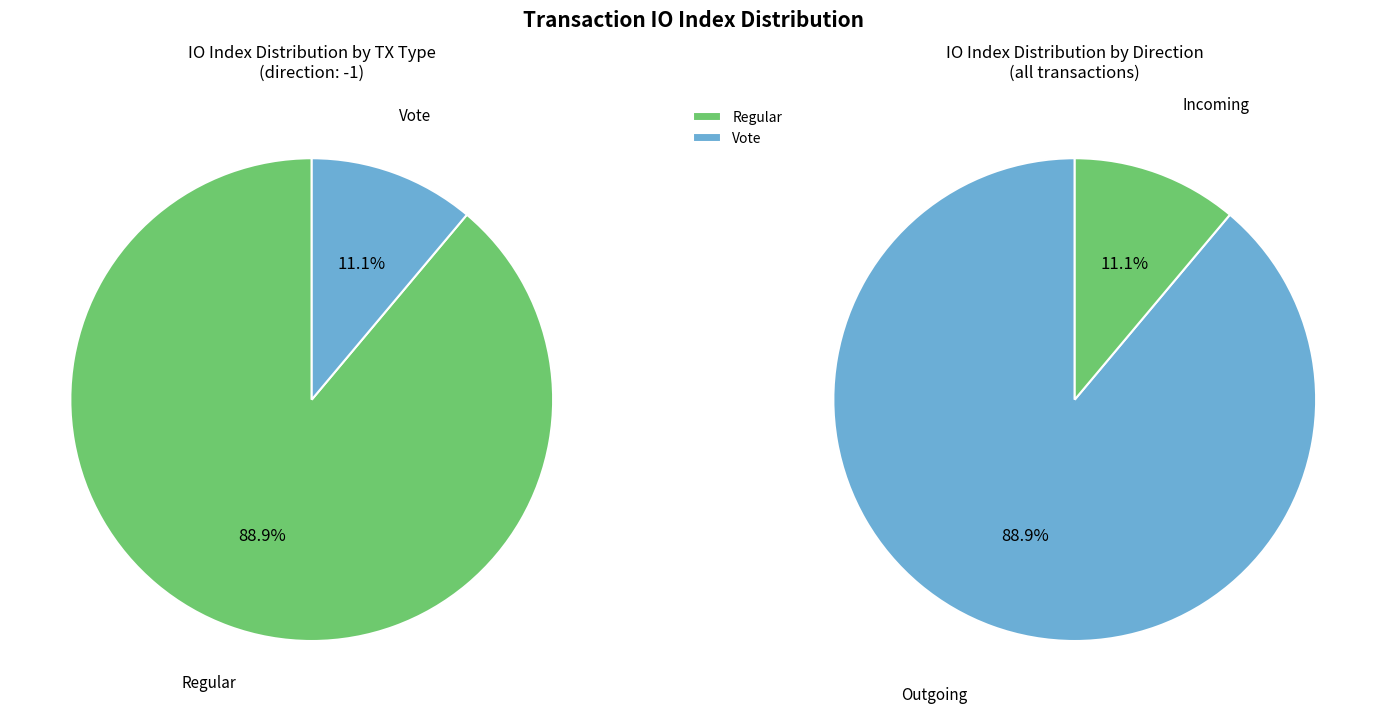

To the nearest percent, what is the average slice percentage?

50%